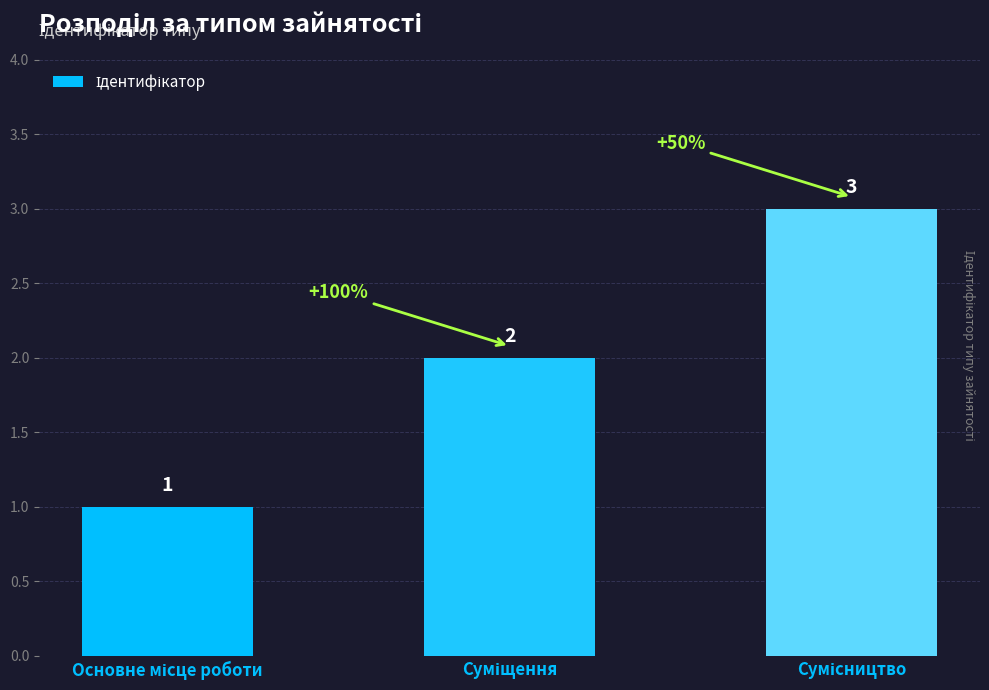

What is the sum of all values?

6